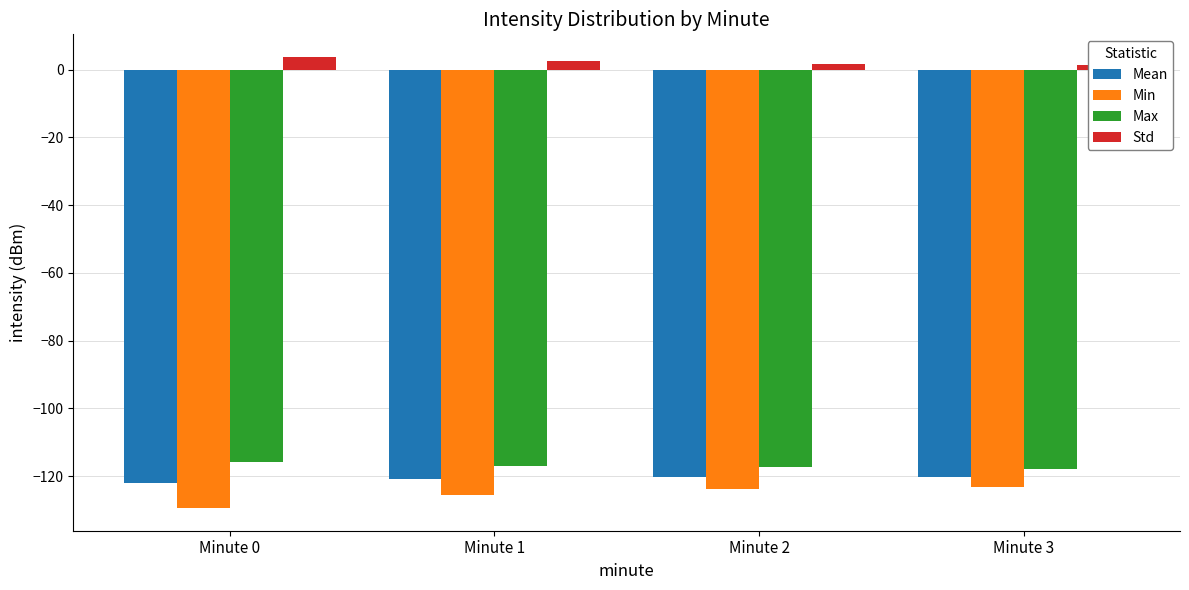

What is the value of the Mean bar at the 1st from the left?

-122.0